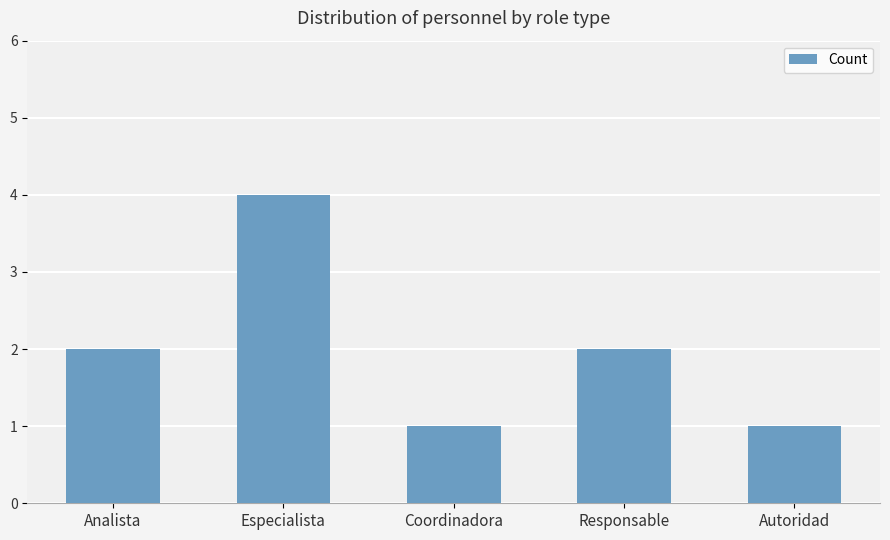

Is it true that the value at Analista is 2?

True